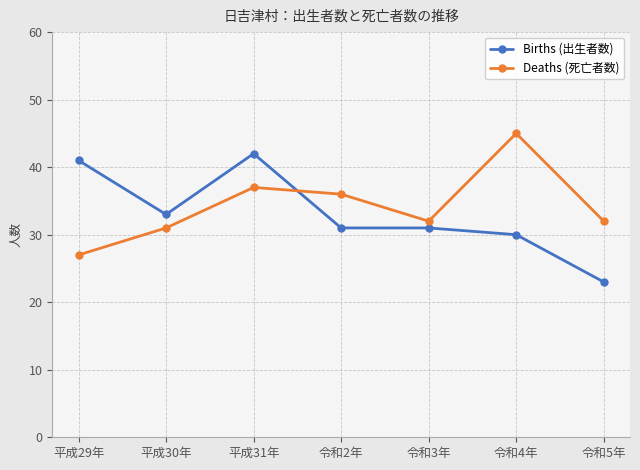

Which category has the highest value in the Births (出生者数) series?

平成31年